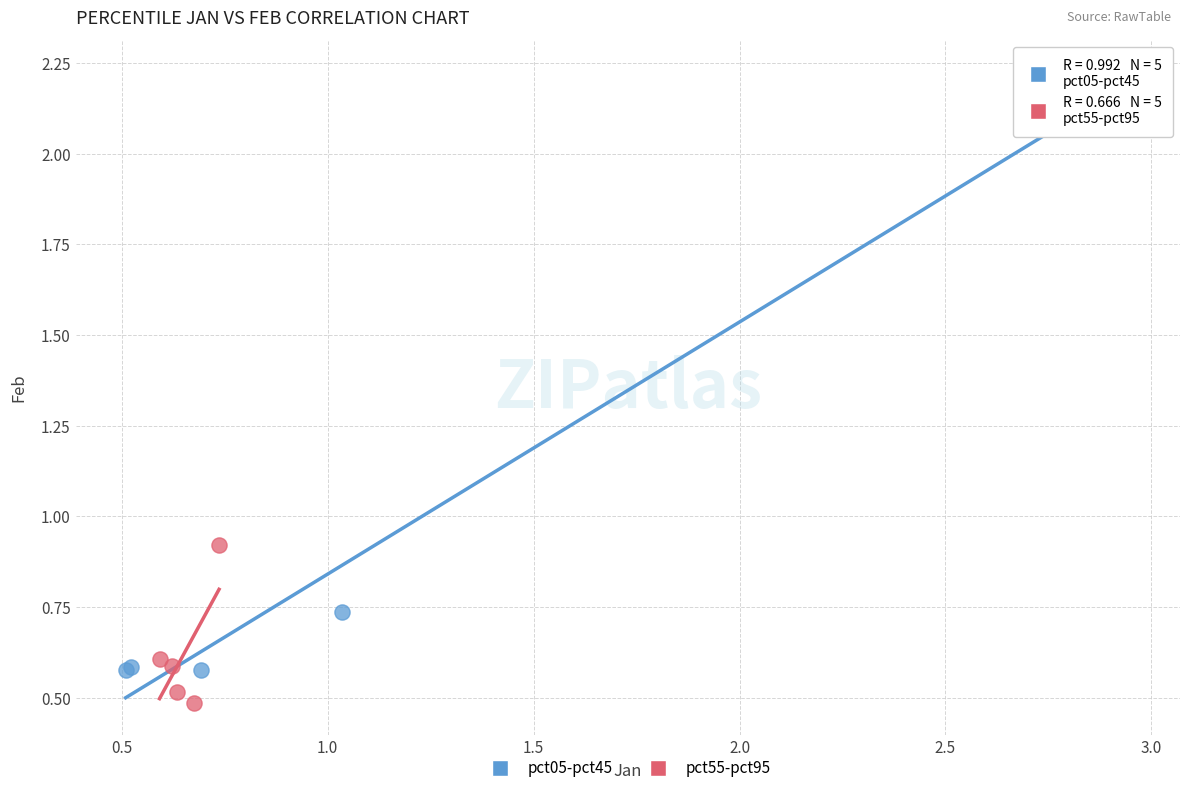

Which series contains the lowest Y value?

pct55-pct95